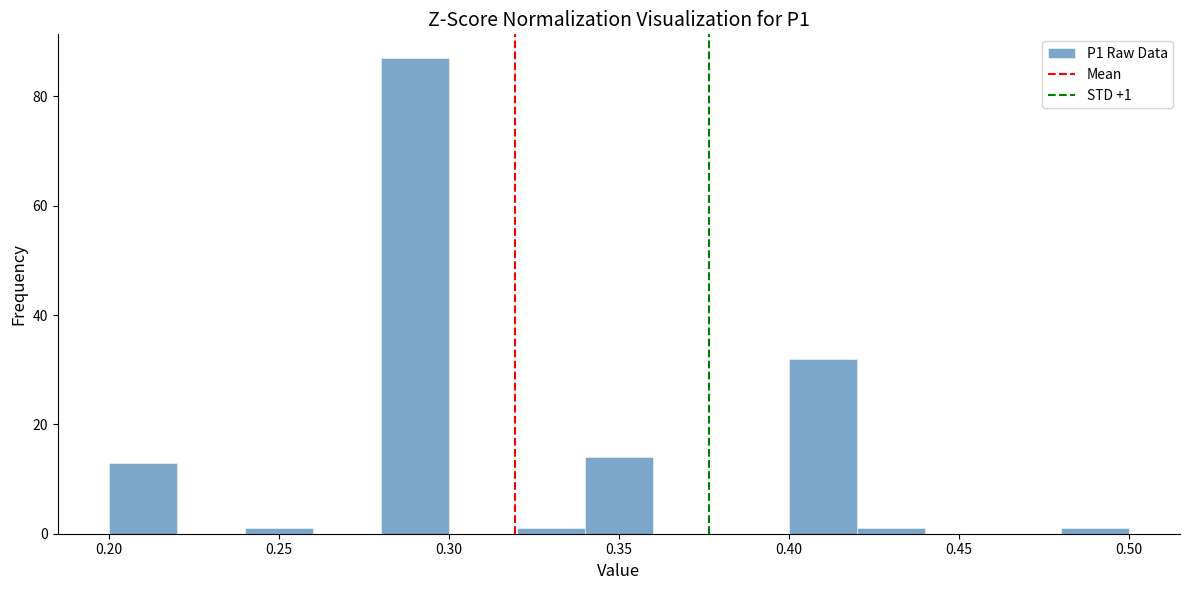

Over which range of the x-axis is the bar tallest?

0.28 to 0.30